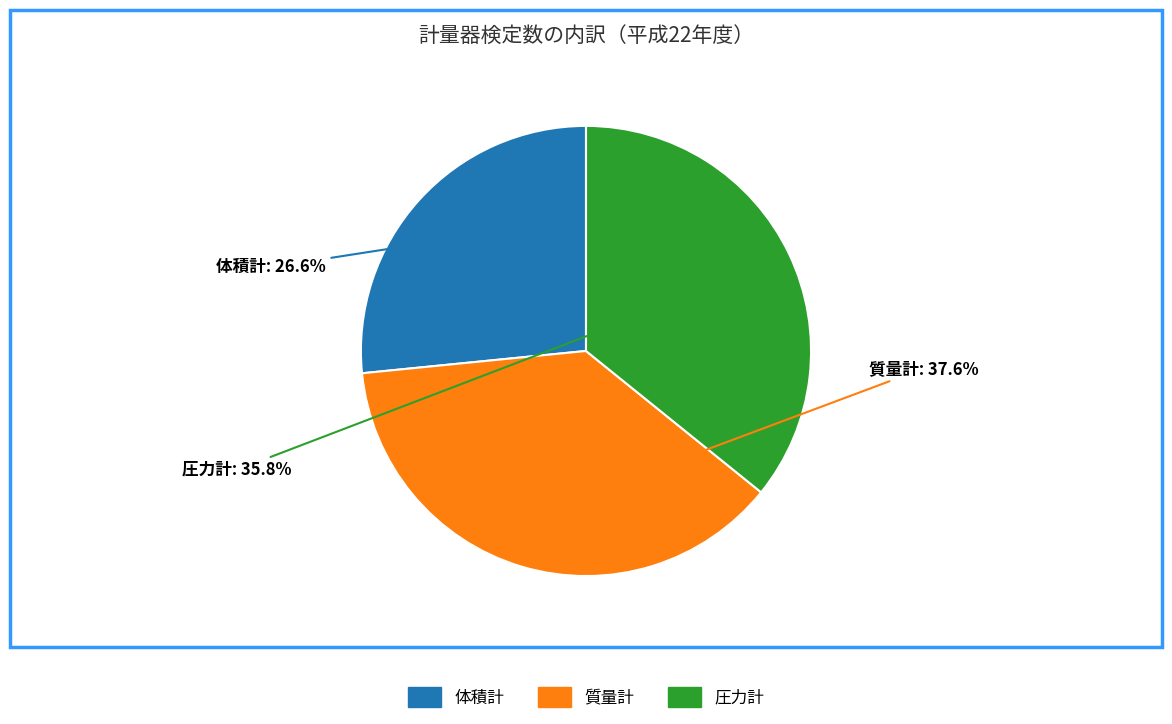

Rank the categories by value from lowest to highest.

体積計, 圧力計, 質量計